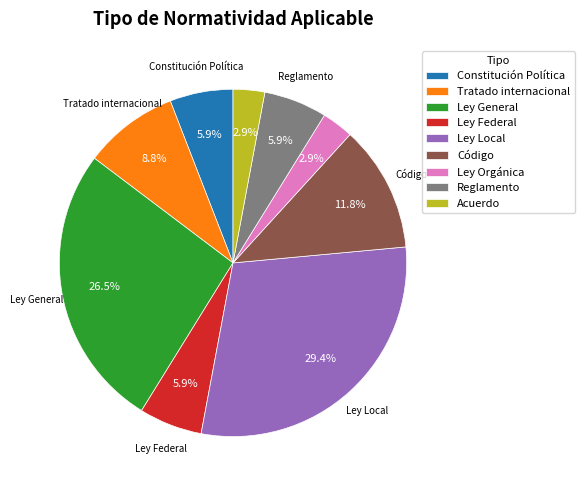

Is it true that Ley Federal is 6% of the pie?

True